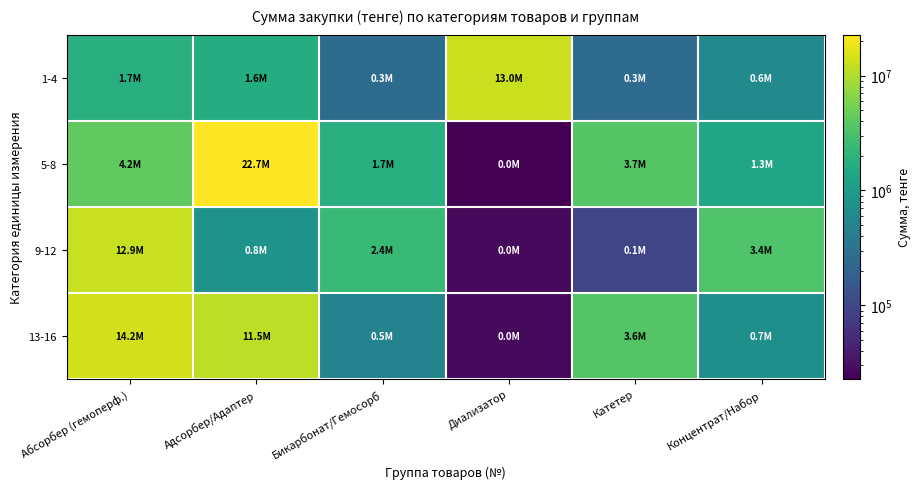

At Абсорбер (гемоперф.), list the series in order from largest to smallest.

13-16, 9-12, 5-8, 1-4